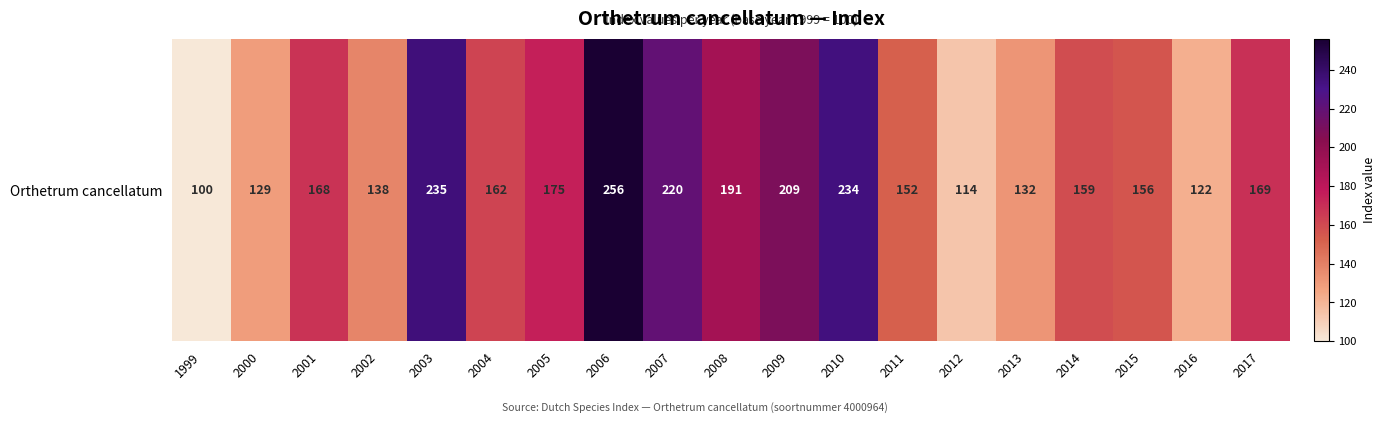

Where does the data first go above 162?

2001